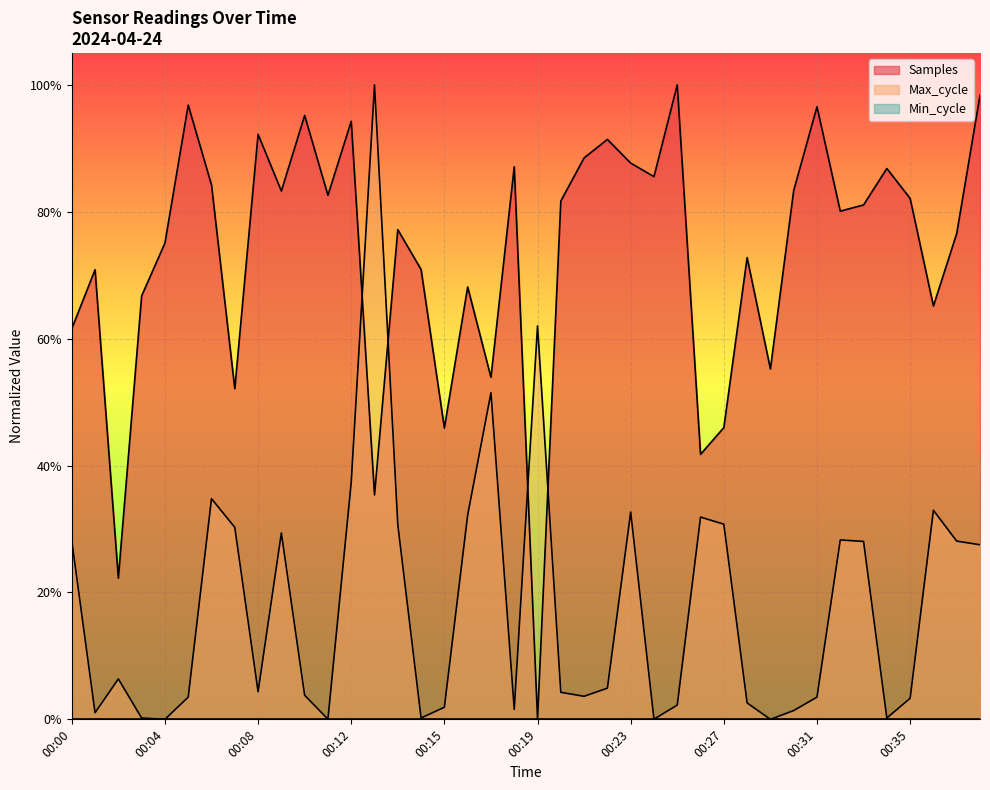

At which label is Max_cycle closest to 0?

00:04